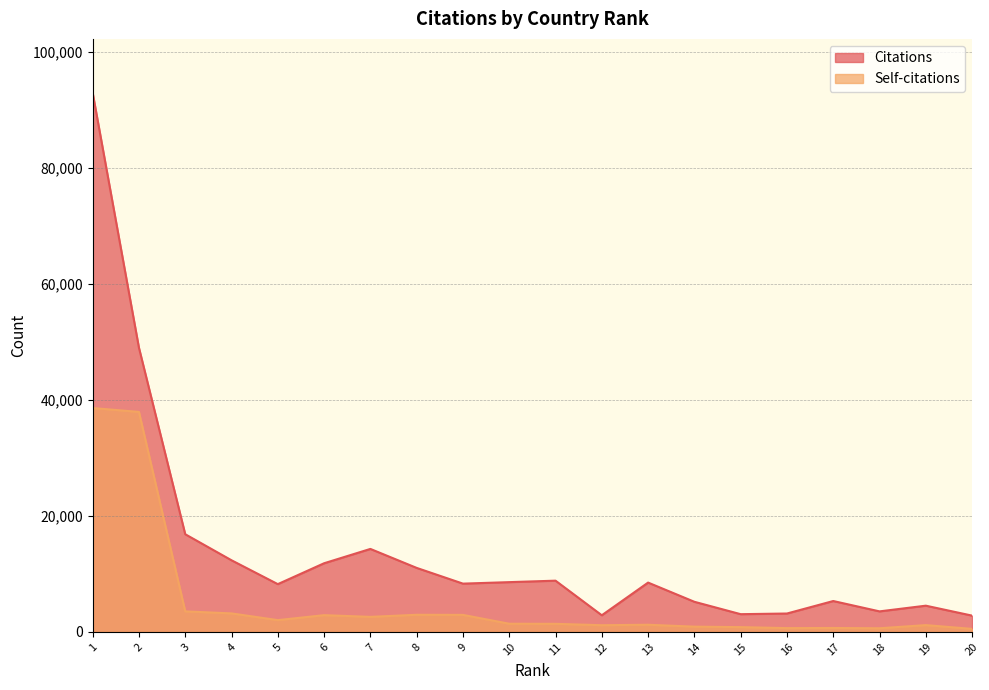

At which category does Citations reach its first local peak?

7